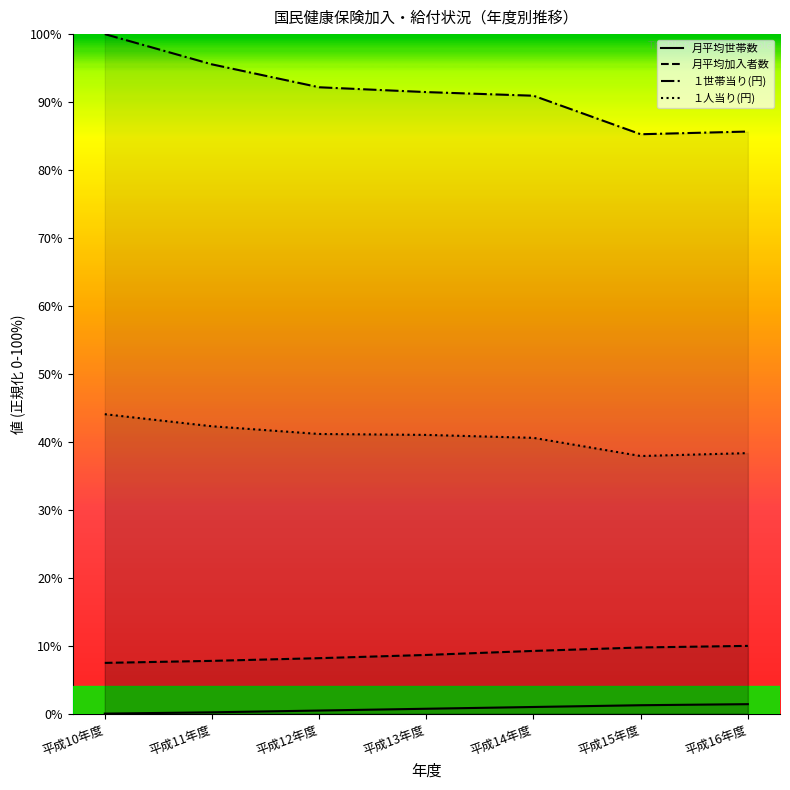

What is the label of the 5th point from the left?

平成14年度